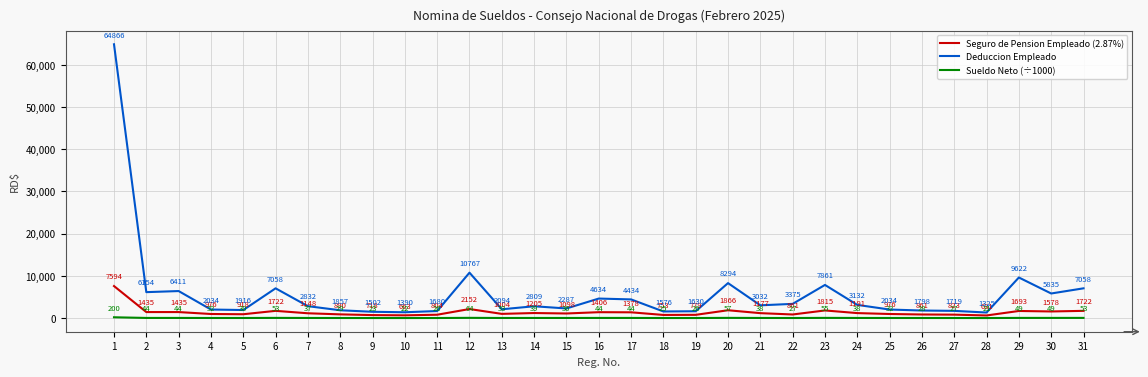

What are all the series names shown in the legend?

Seguro de Pension Empleado (2.87%), Deduccion Empleado, Sueldo Neto (÷1000)